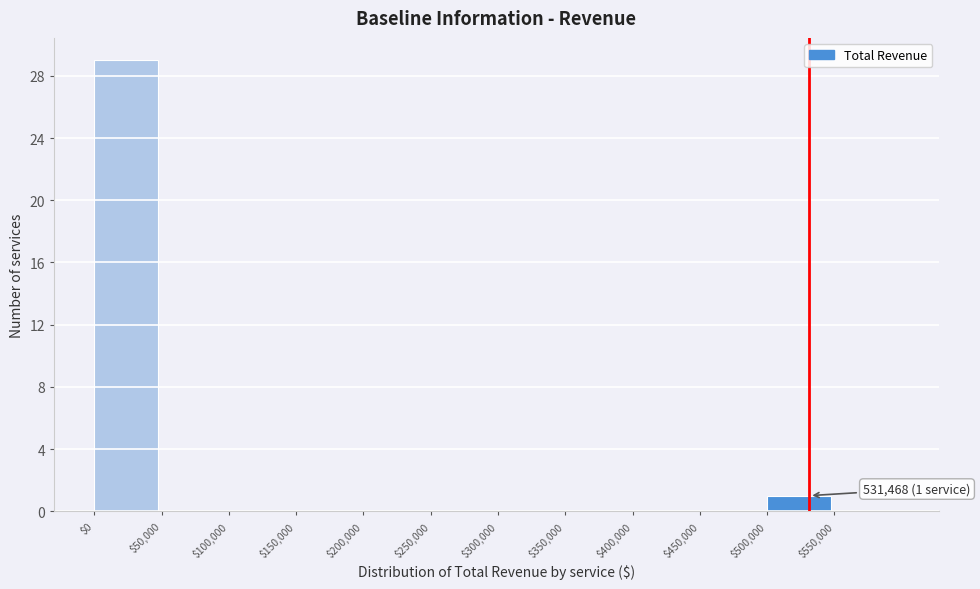

Over which range of the x-axis is the bar tallest?

0 to 50000